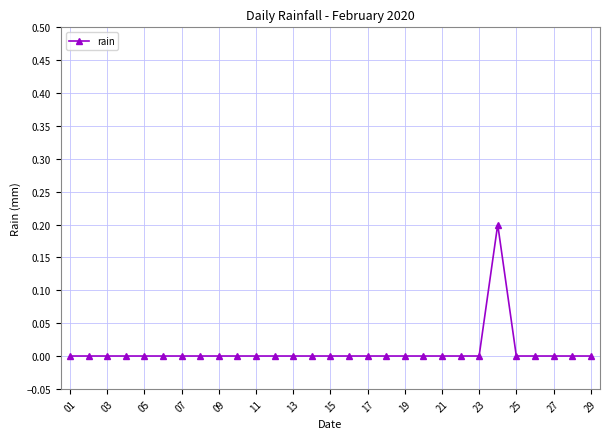

Reading left to right, transcribe all the data shown in this chart.

0.0	0.0	0.0	0.0	0.0	0.0	0.0	0.0	0.0	0.0	0.0	0.0	0.0	0.0	0.0	0.0	0.0	0.0	0.0	0.0	0.0	0.0	0.0	0.2	0.0	0.0	0.0	0.0	0.0